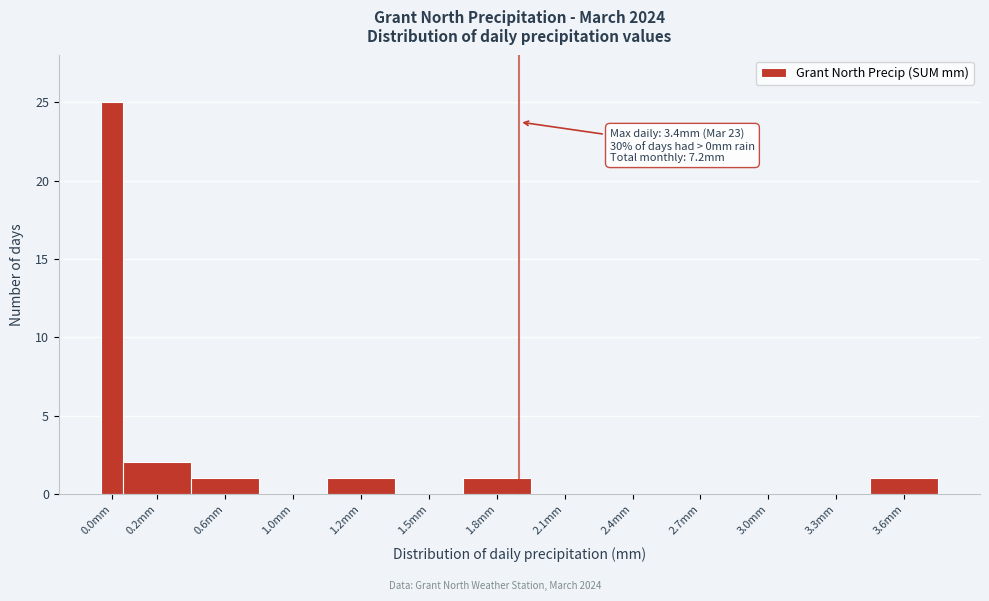

Reading left to right, transcribe all the data shown in this chart.

0.0mm=25	0.2mm=2	0.6mm=1	1.0mm=0	1.2mm=1	1.5mm=0	1.8mm=1	2.1mm=0	2.4mm=0	2.7mm=0	3.0mm=0	3.3mm=0	3.6mm=1